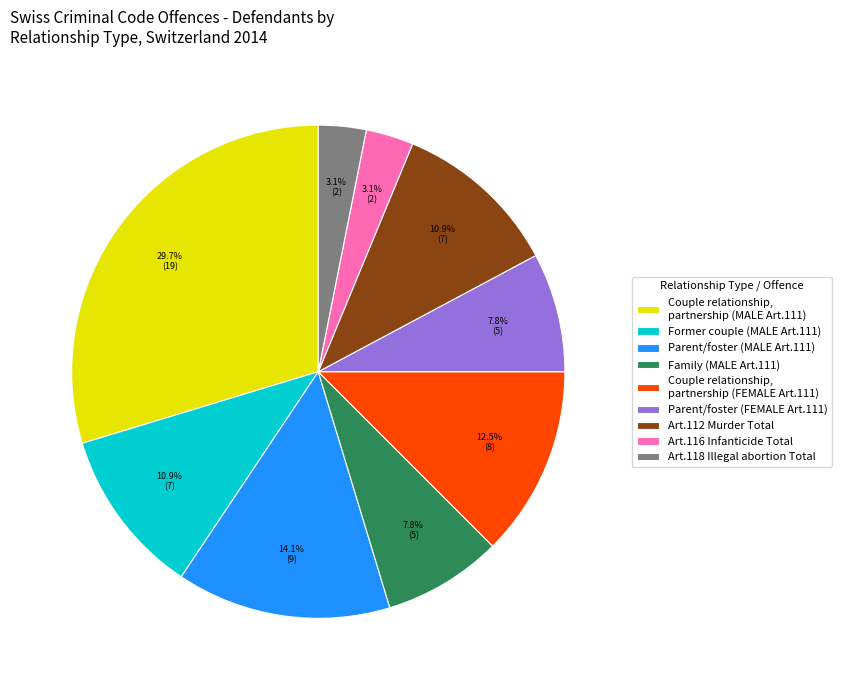

Is there any slice that represents more than half of the pie?

No